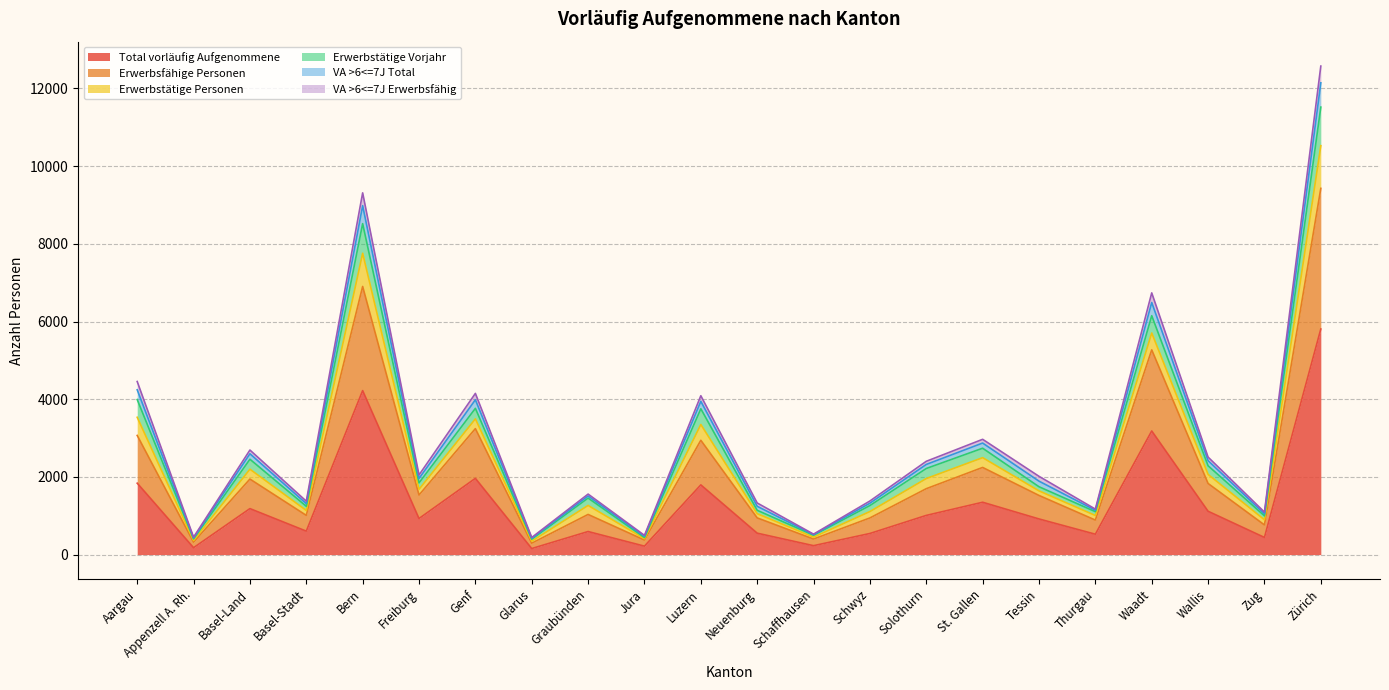

True or false: VA >6<=7J Total has a value of 1602 at Genf.

False